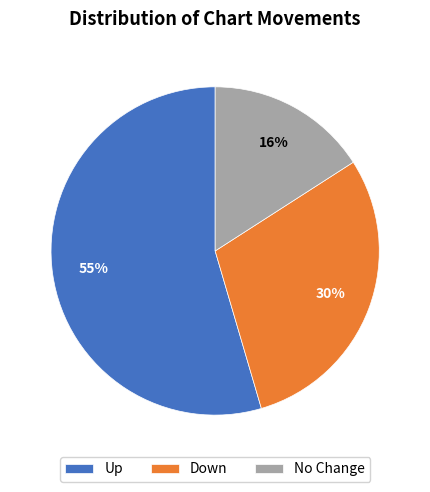

Is there a majority slice in this chart?

Yes